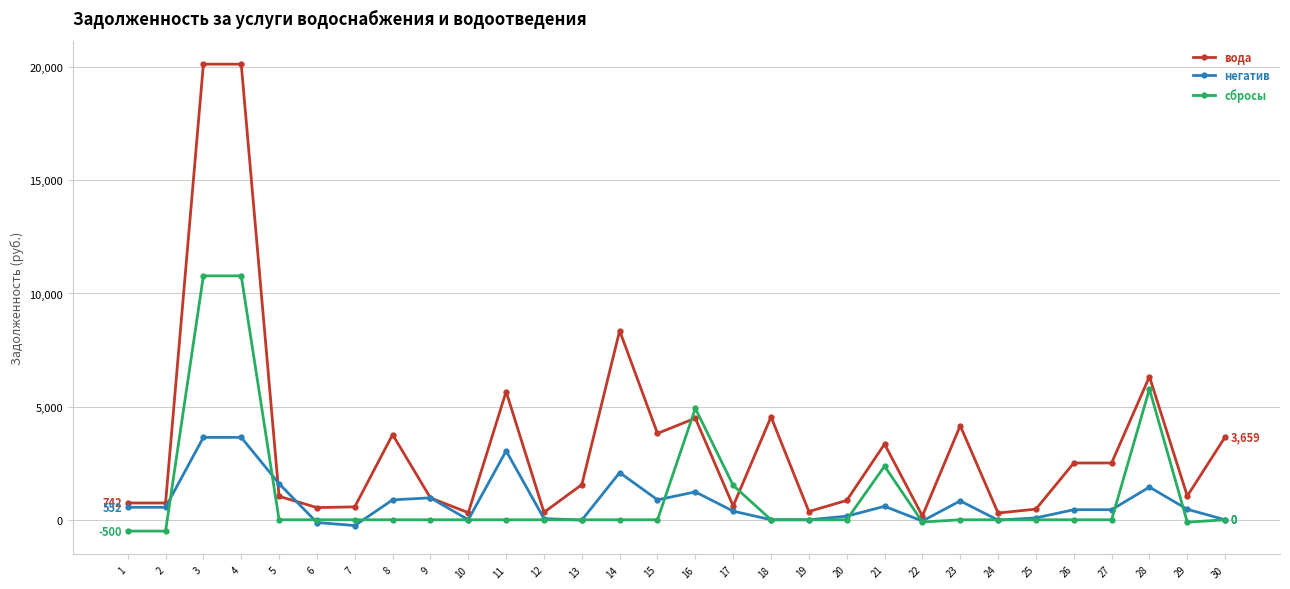

The вода series shows 3763.6 at 8. True or false?

True